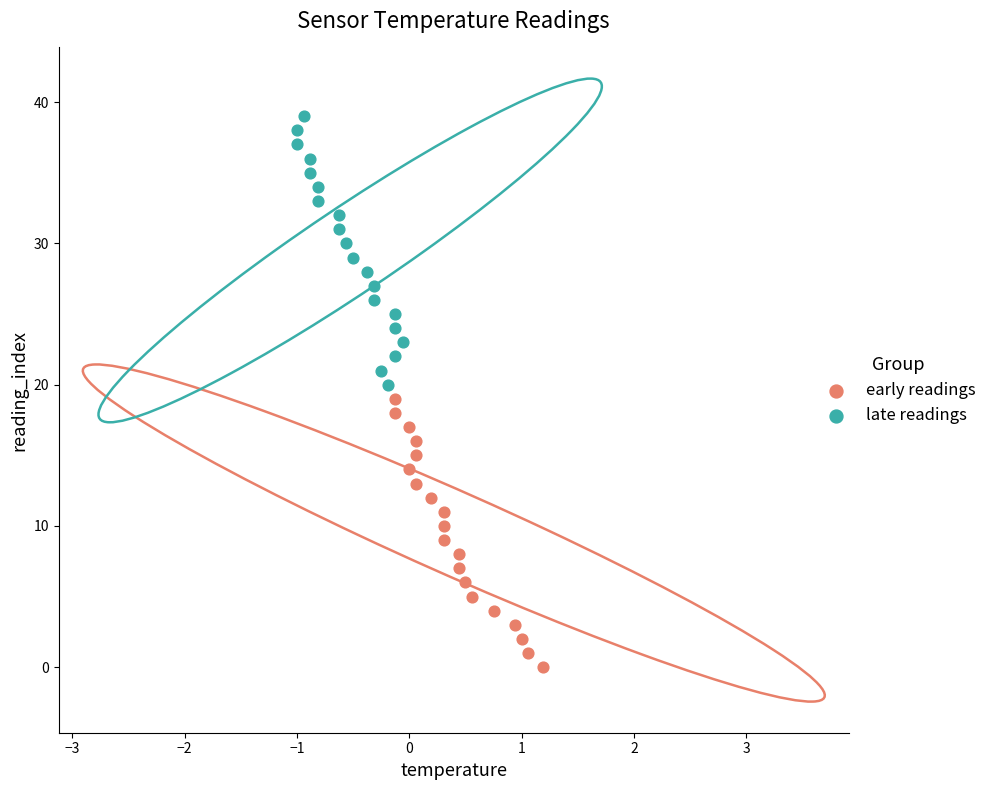

Which series contains the lowest Y value?

early readings